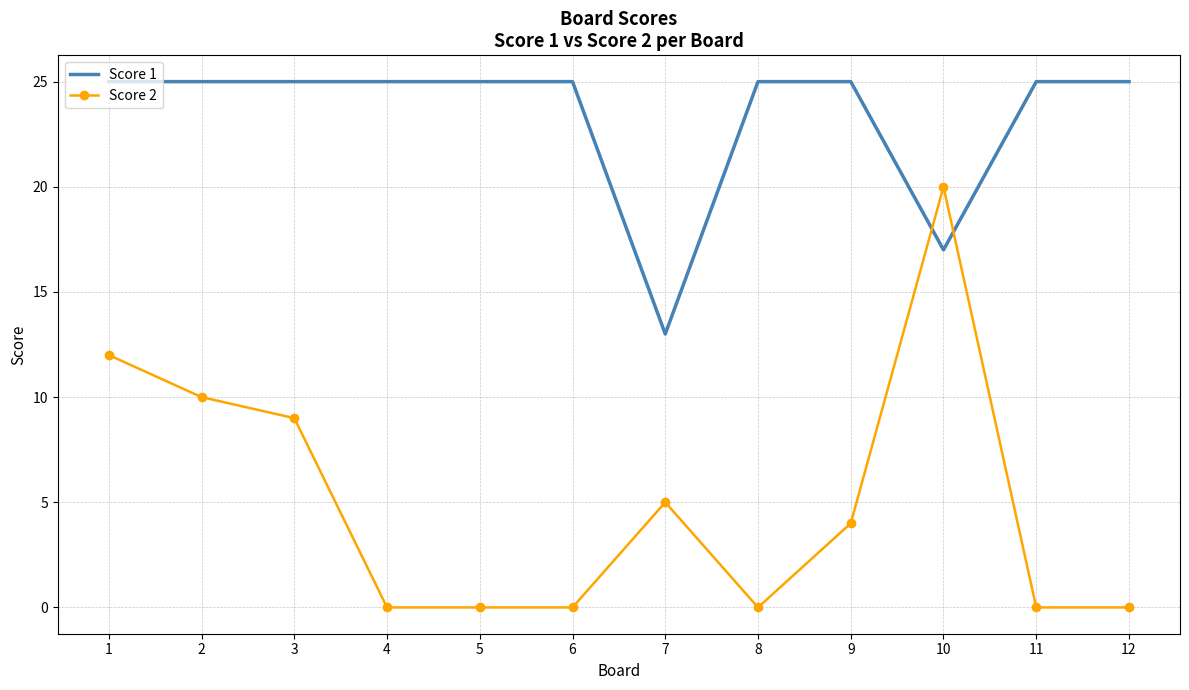

What is the difference between the maximum and minimum values in the Score 1 series?

12